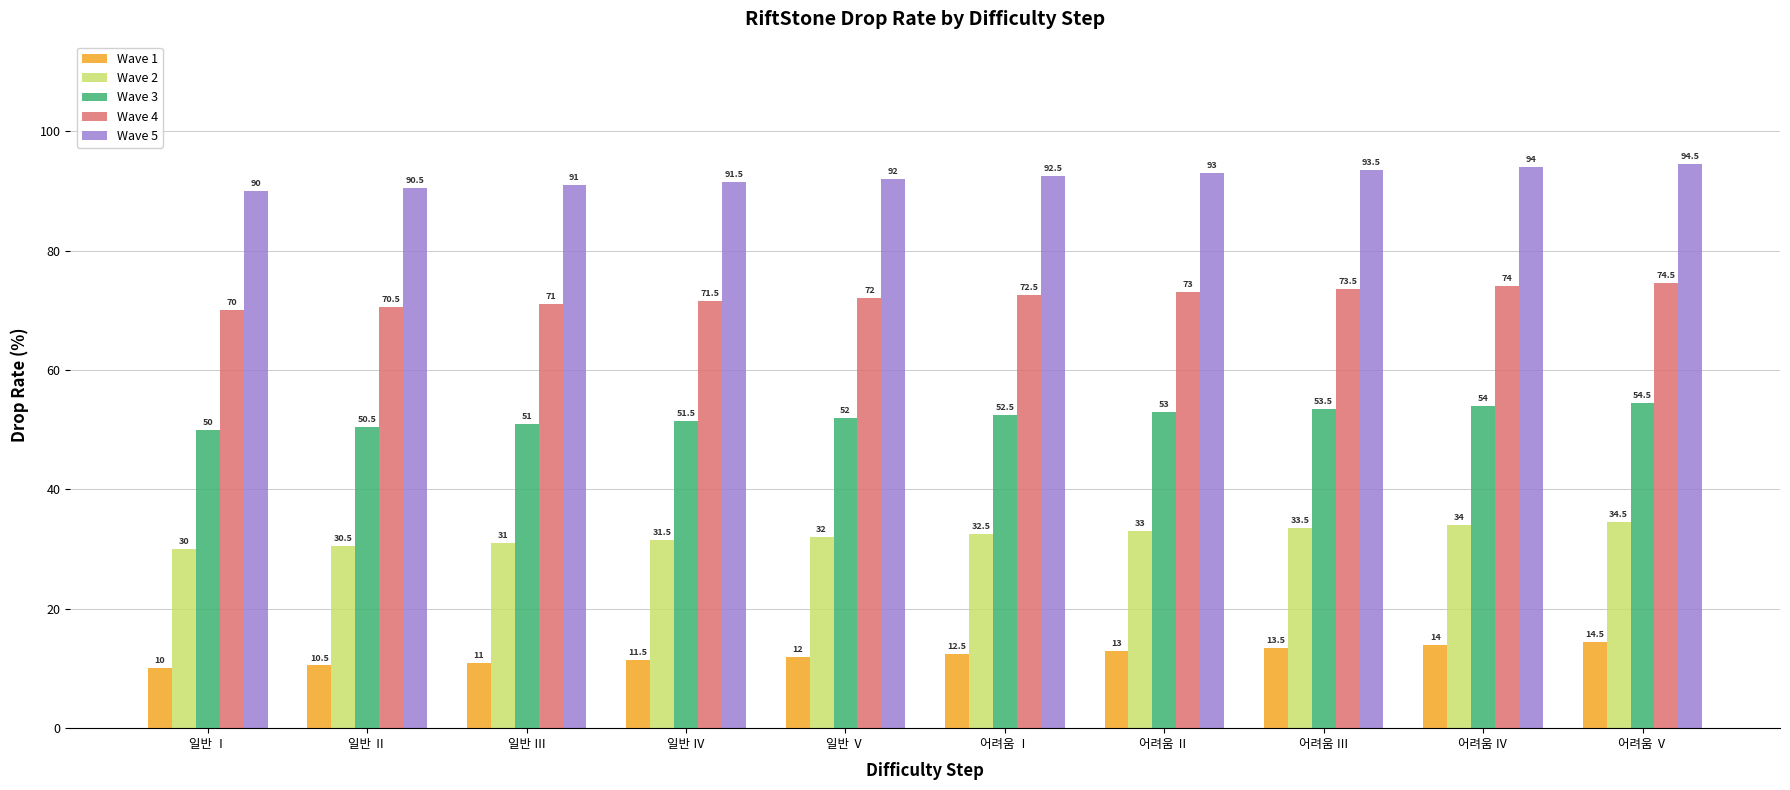

At which label is Wave 3 closest to 52?

일반 Ⅴ